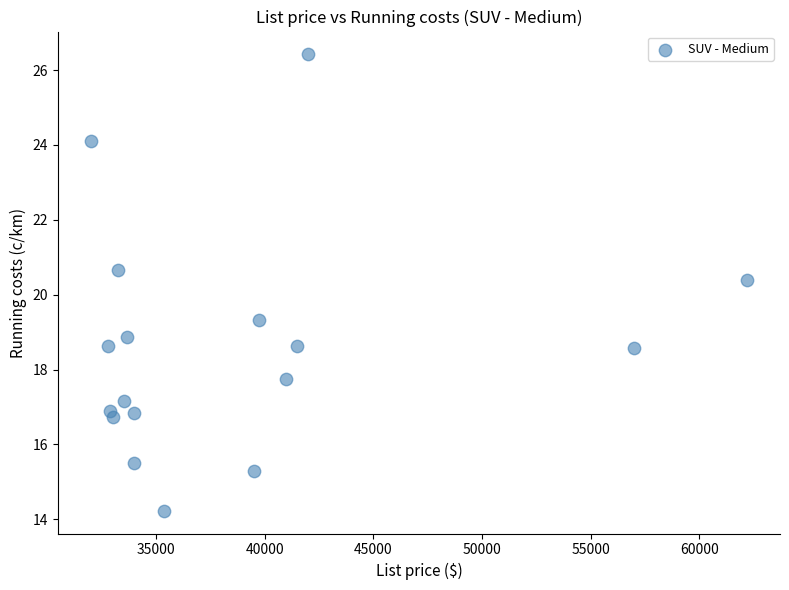

What is the range of Y values (max minus min)?

12.2